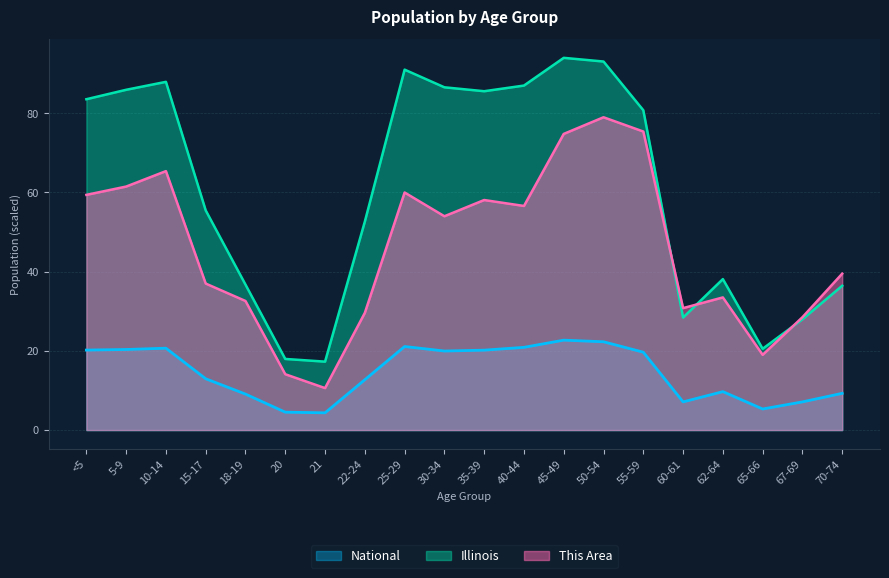

At which label does National first exceed 19?

<5